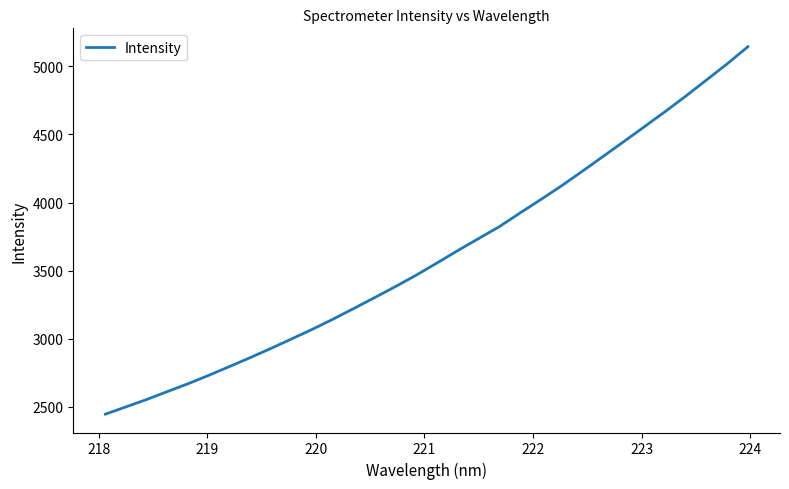

What is the smallest value displayed?

2446.9